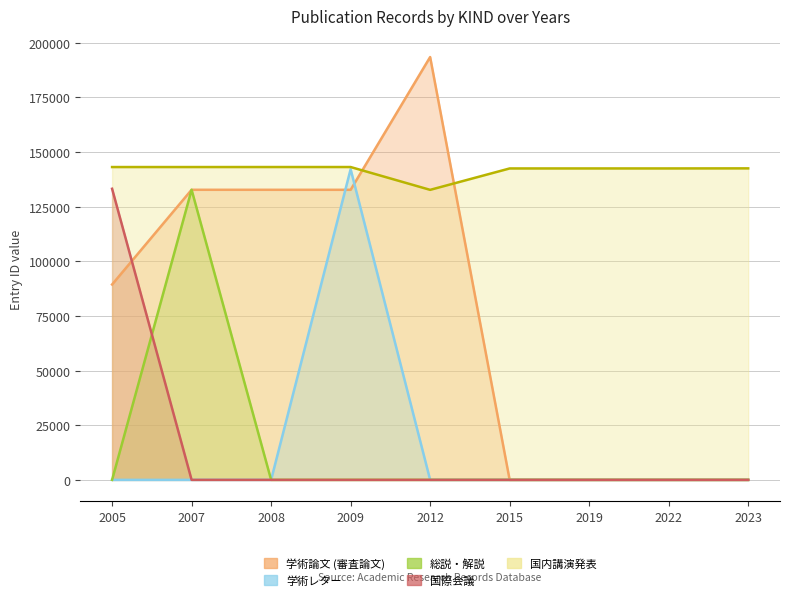

True or false: 学術論文 (審査論文) and 総説・解説 intersect in this chart.

True